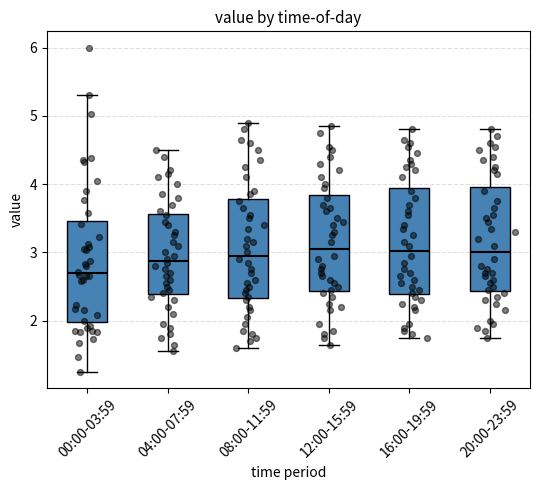

Reading left to right, read every box against the y-axis: the position of its median line, the range the box covers, and the ends of its whiskers. The values are not printed on the chart, so give them approximately, as read against the axis.

00:00-03:59: median 2.7, box 2.0 to 3.5, whiskers 1.3 to 5.3
04:00-07:59: median 2.9, box 2.4 to 3.6, whiskers 1.6 to 4.5
08:00-11:59: median 3.0, box 2.3 to 3.8, whiskers 1.6 to 4.9
12:00-15:59: median 3.1, box 2.4 to 3.8, whiskers 1.7 to 4.9
16:00-19:59: median 3.0, box 2.4 to 4.0, whiskers 1.8 to 4.8
20:00-23:59: median 3.0, box 2.4 to 4.0, whiskers 1.8 to 4.8